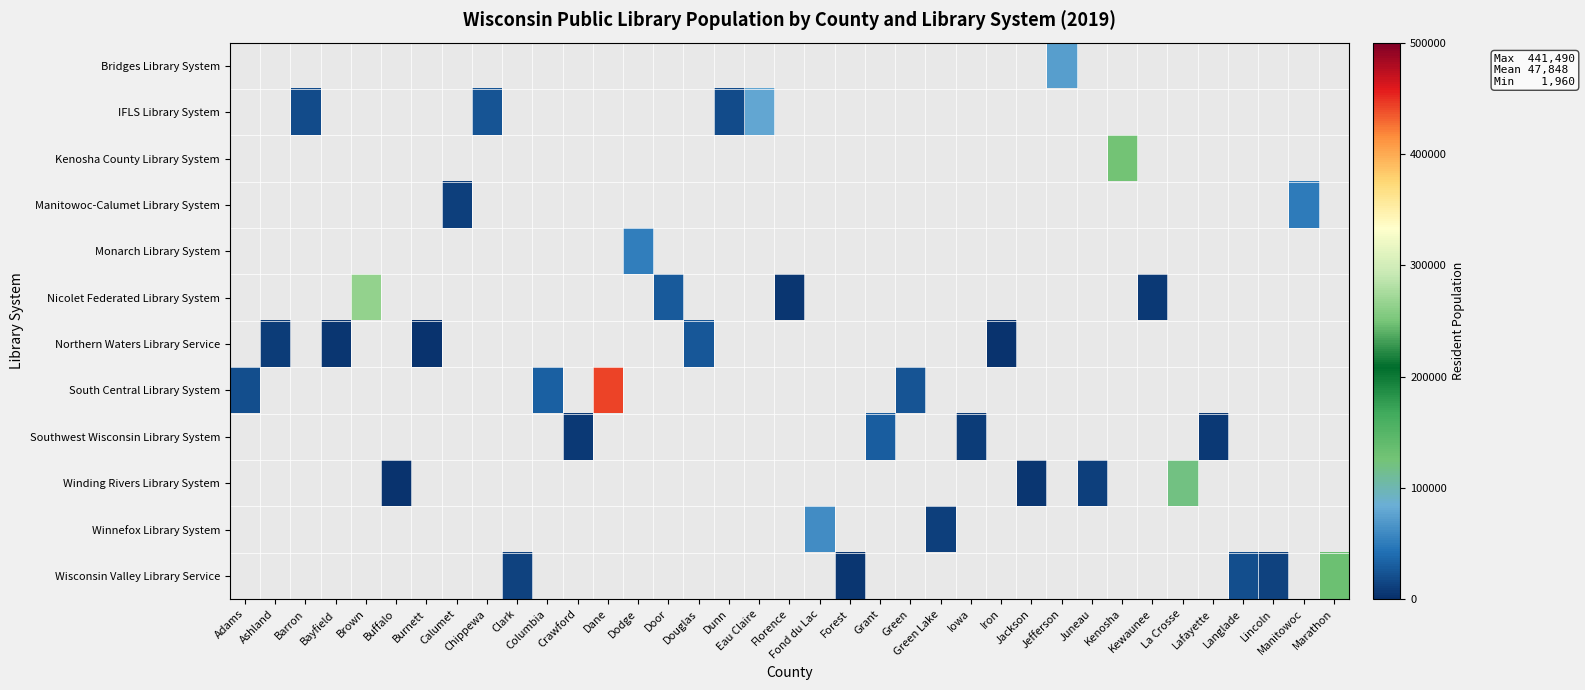

List the series in order of their peak value, highest first.

South Central Library System, Nicolet Federated Library System, Wisconsin Valley Library Service, Kenosha County Library System, Winding Rivers Library System, IFLS Library System, Bridges Library System, Winnefox Library System, Monarch Library System, Manitowoc-Calumet Library System, Southwest Wisconsin Library System, Northern Waters Library Service